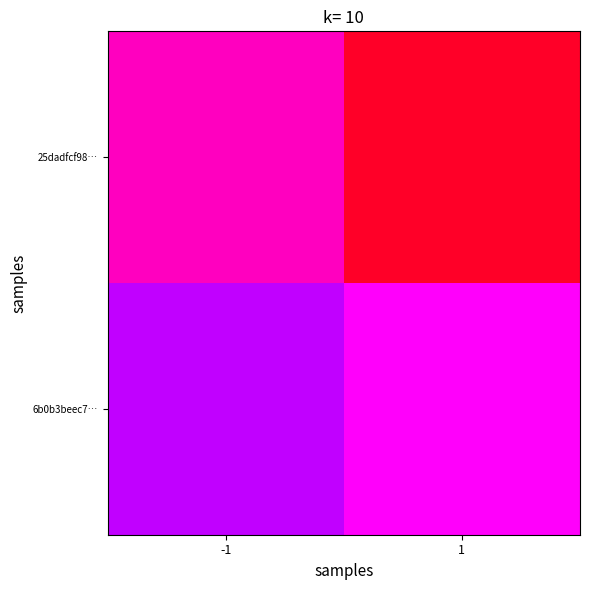

At how many categories does at least one series exceed 9?

1